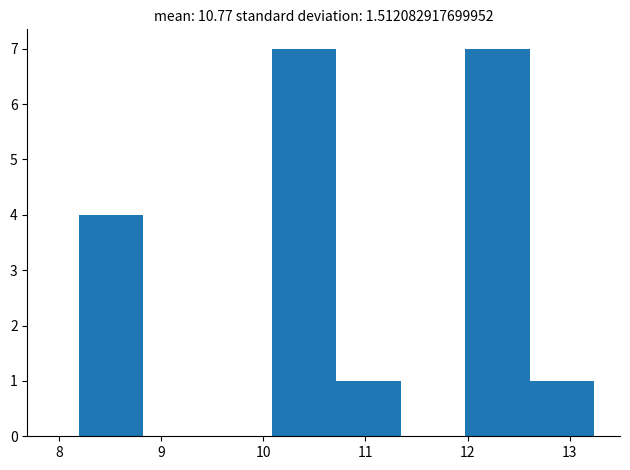

Reading left to right, transcribe this chart: for each bar, give the range it covers on the x-axis and its height. Neither the bar edges nor the heights are printed on the chart, so give them approximately, as read against the axes.

8.2 to 8.8: 4
8.8 to 9.5: 0
9.5 to 10.1: 0
10.1 to 10.7: 7
10.7 to 11.3: 1
11.3 to 12.0: 0
12.0 to 12.6: 7
12.6 to 13.2: 1